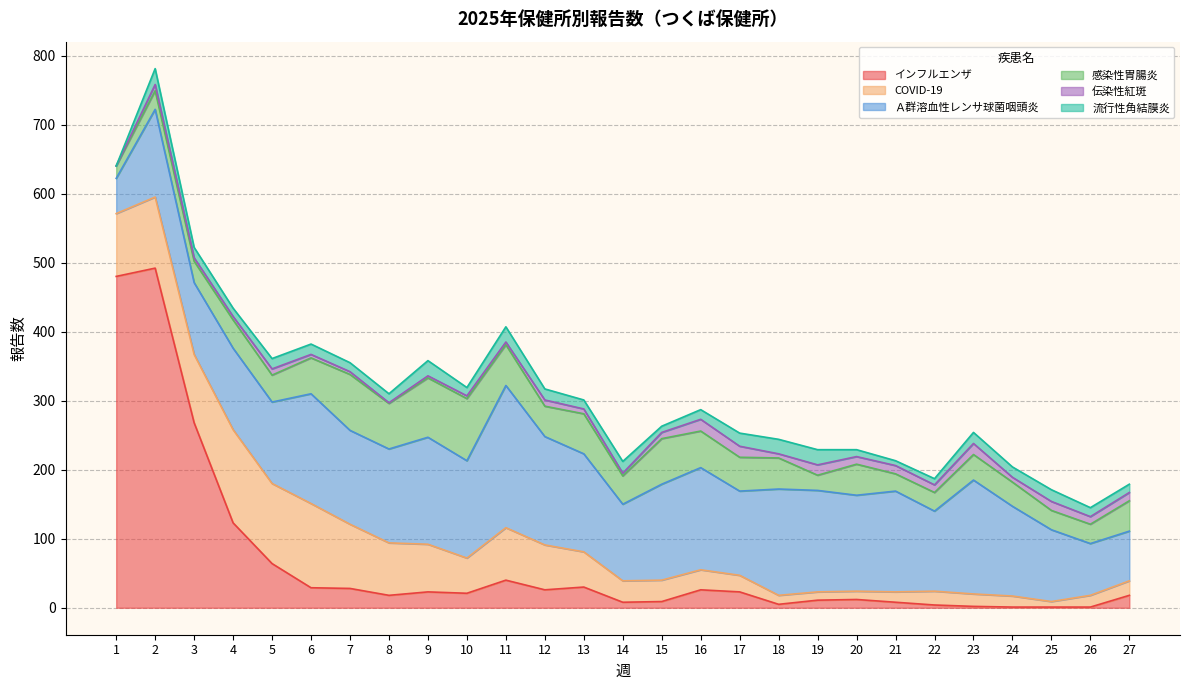

How many times do インフルエンザ and COVID-19 cross each other?

1